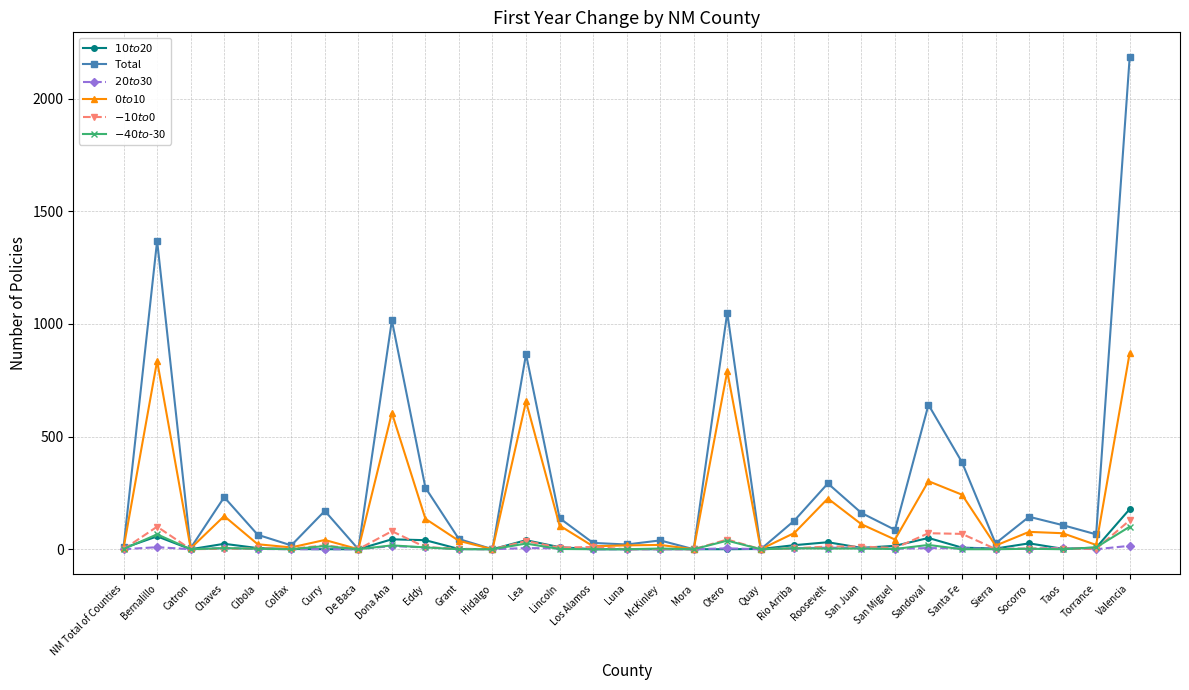

What is the label of the 13th point from the left?

Lea